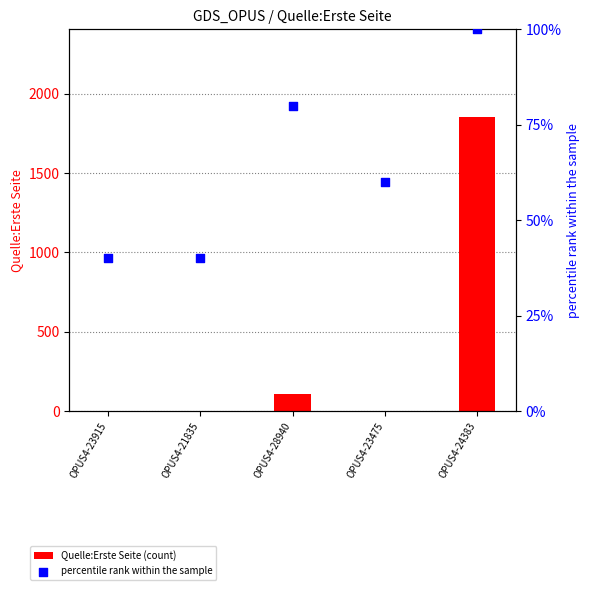

Which series has the largest total across all categories?

Quelle:Erste Seite (count)